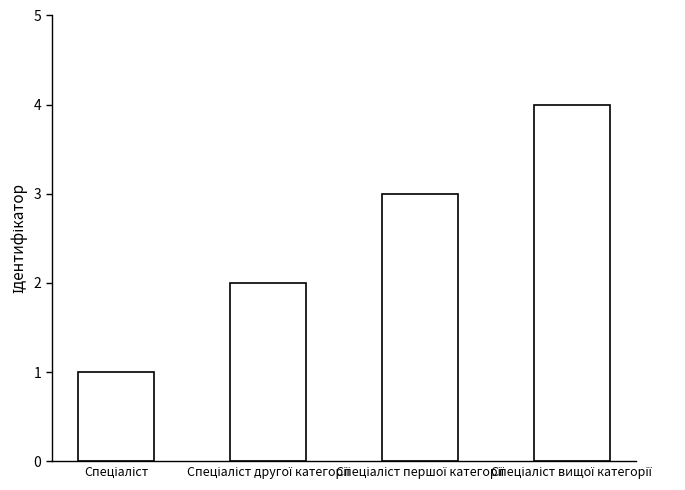

What is the sum of all values?

10